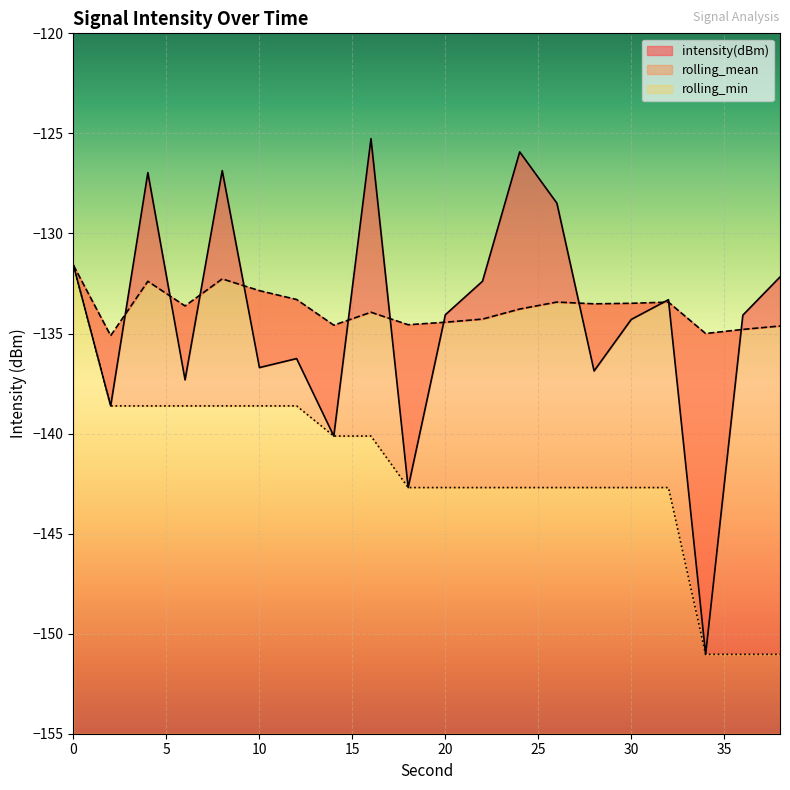

At 6, list the series in order from largest to smallest.

rolling_mean, intensity(dBm), rolling_min